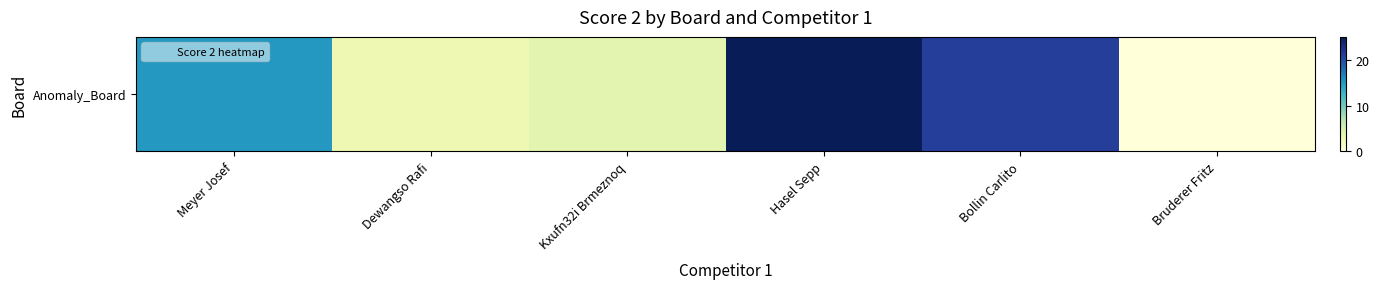

Reading right to left, what are all the values shown in this chart?

Bruderer Fritz=0	Bollin Carlito=21	Hasel Sepp=25	Kxufn32i Brmeznoq=4	Dewangso Rafi=3	Meyer Josef=15